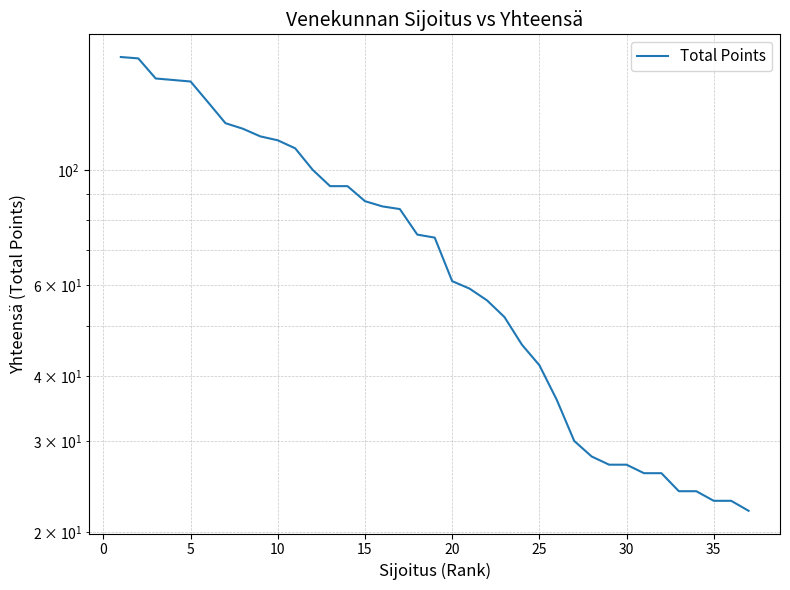

The chart shows a value of 228 at 5. True or false?

False